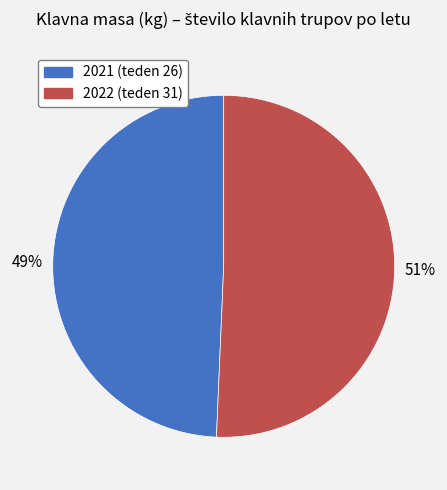

Do 2022 (teden 31) and 2021 (teden 26) together represent more than half of the pie?

Yes